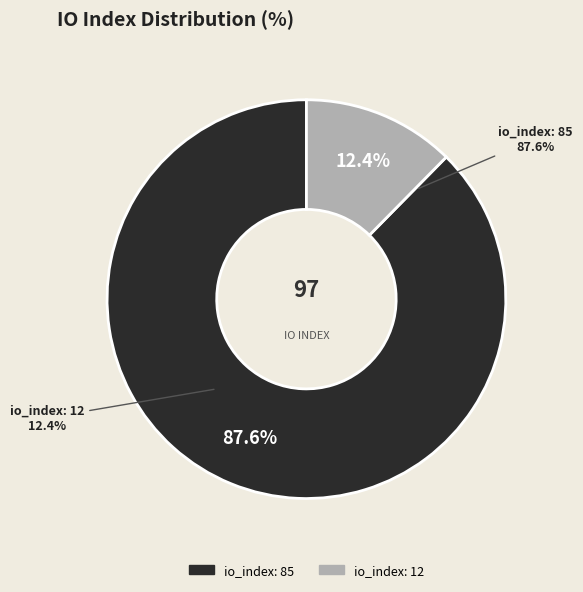

To the nearest percent, what percentage of the pie is io_index_12?

12%